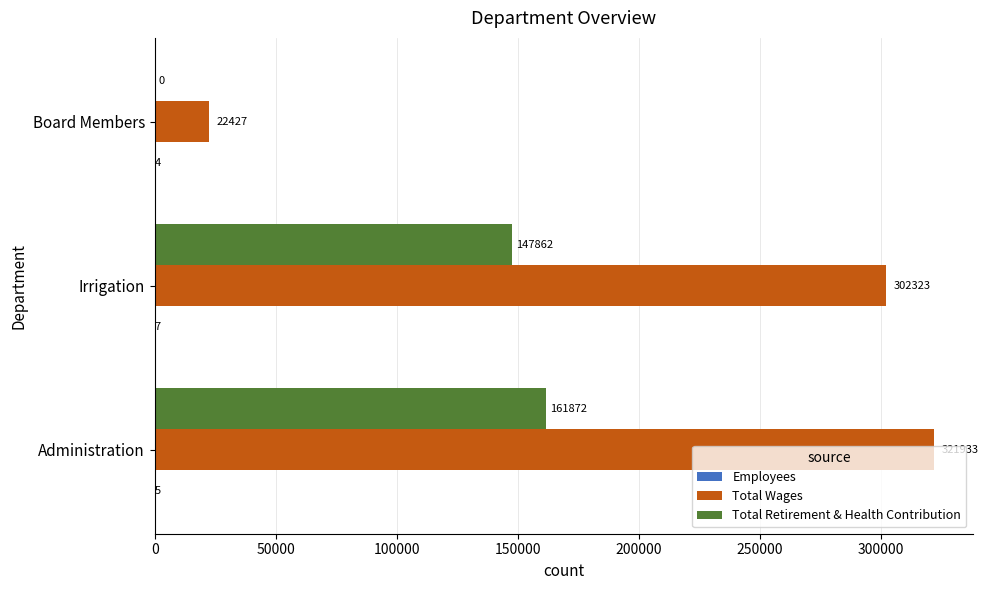

What is the total value across all series at Board Members?

22431